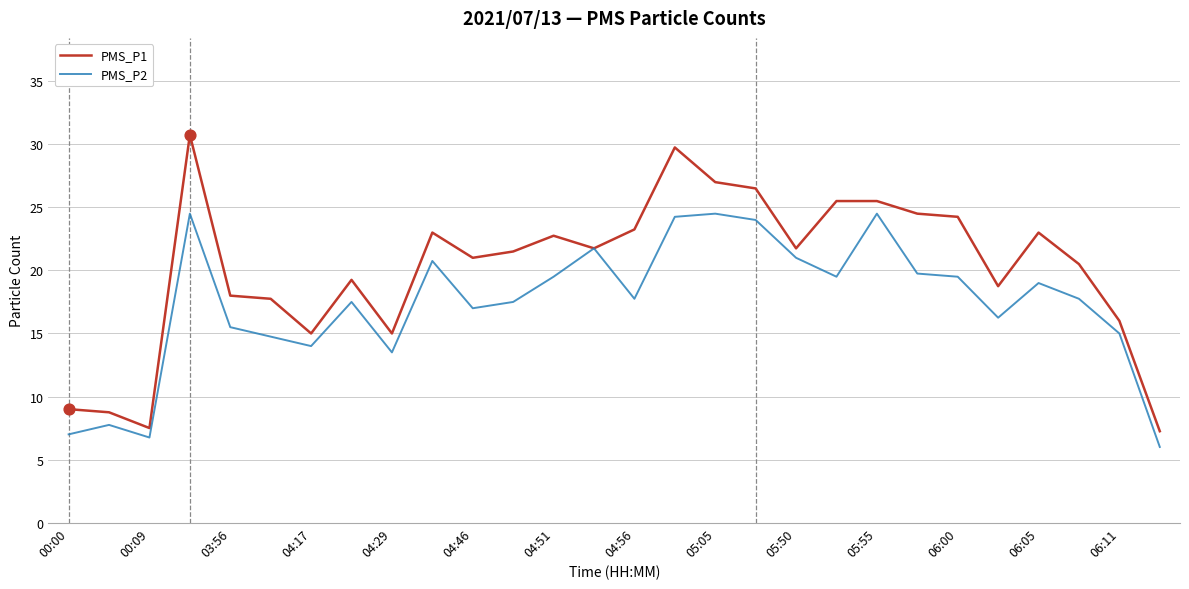

What is the minimum value for PMS_P2?

6.0